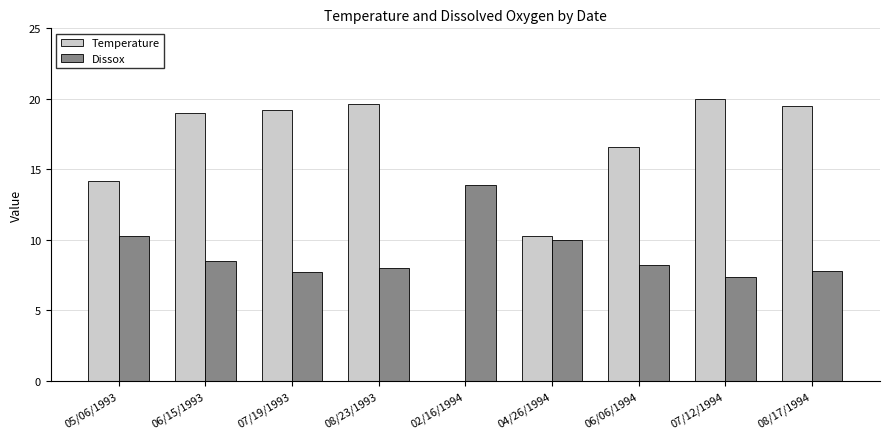

Reading left to right, transcribe all the data shown in this chart.

Temperature: 14.2	19.0	19.2	19.6	0.0	10.3	16.6	20.0	19.5
Dissox: 10.3	8.5	7.7	8.0	13.9	10.0	8.2	7.4	7.8